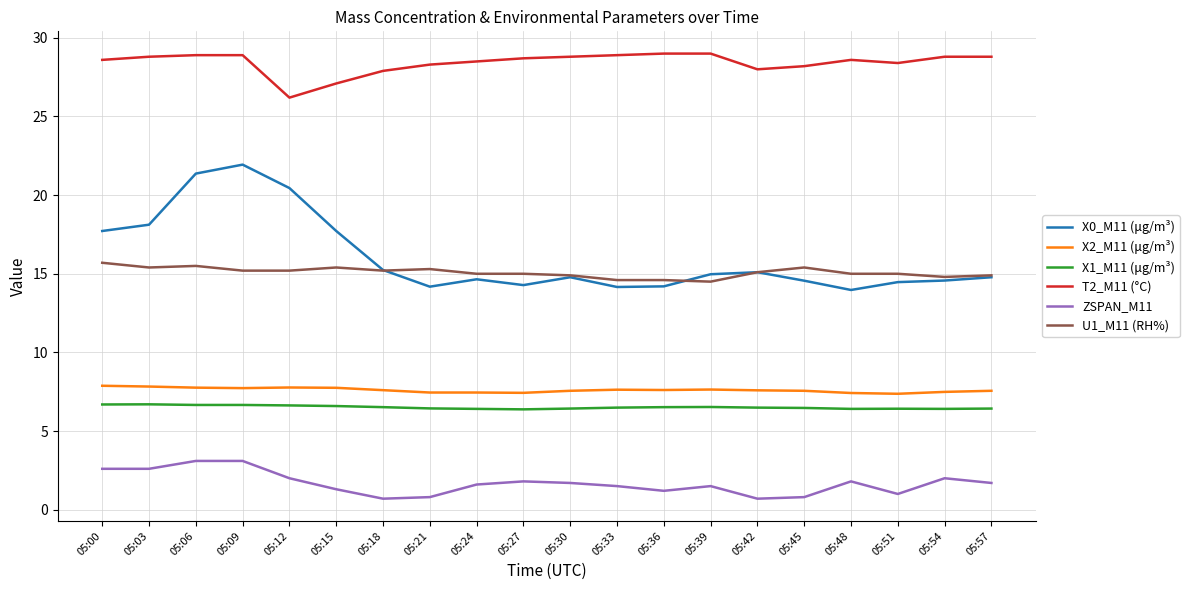

What is the approximate value of U1_M11 (RH%) at 05:30?

14.9